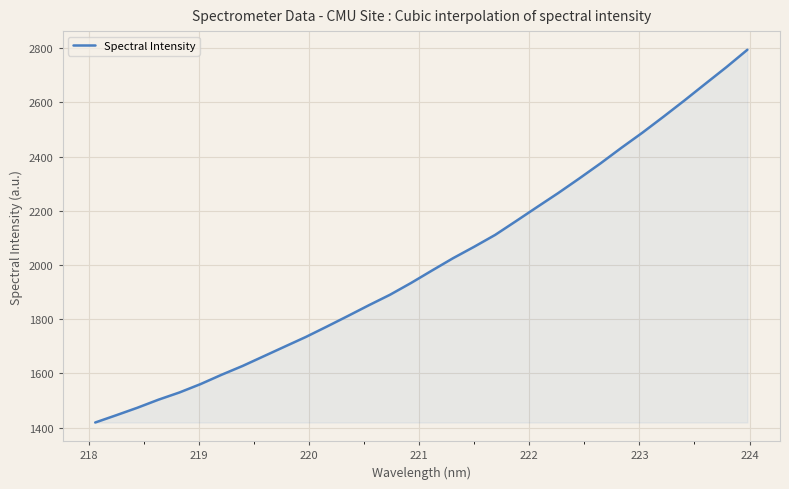

Does the chart display data point markers on the line(s)?

No